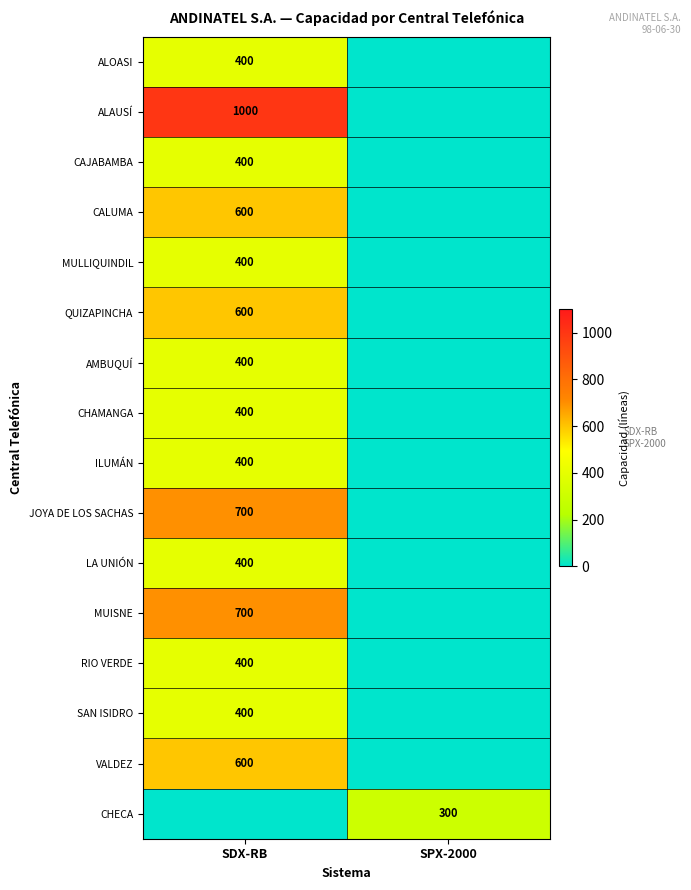

True or false: ALAUSÍ has a value of 1779 at SDX-RB.

False